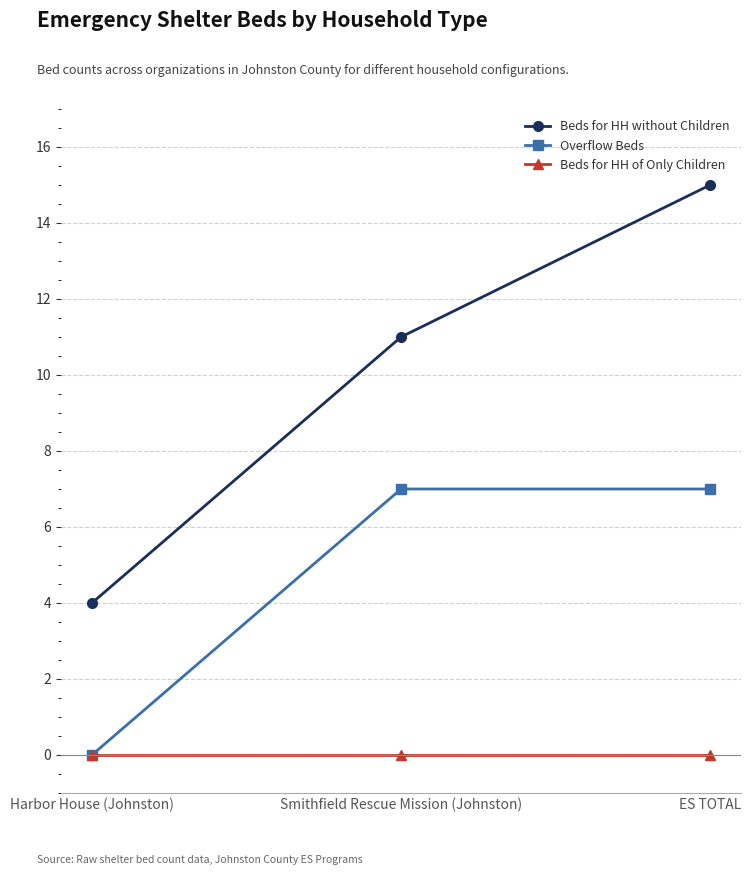

The Beds for HH without Children series shows 15 at ES TOTAL. True or false?

True